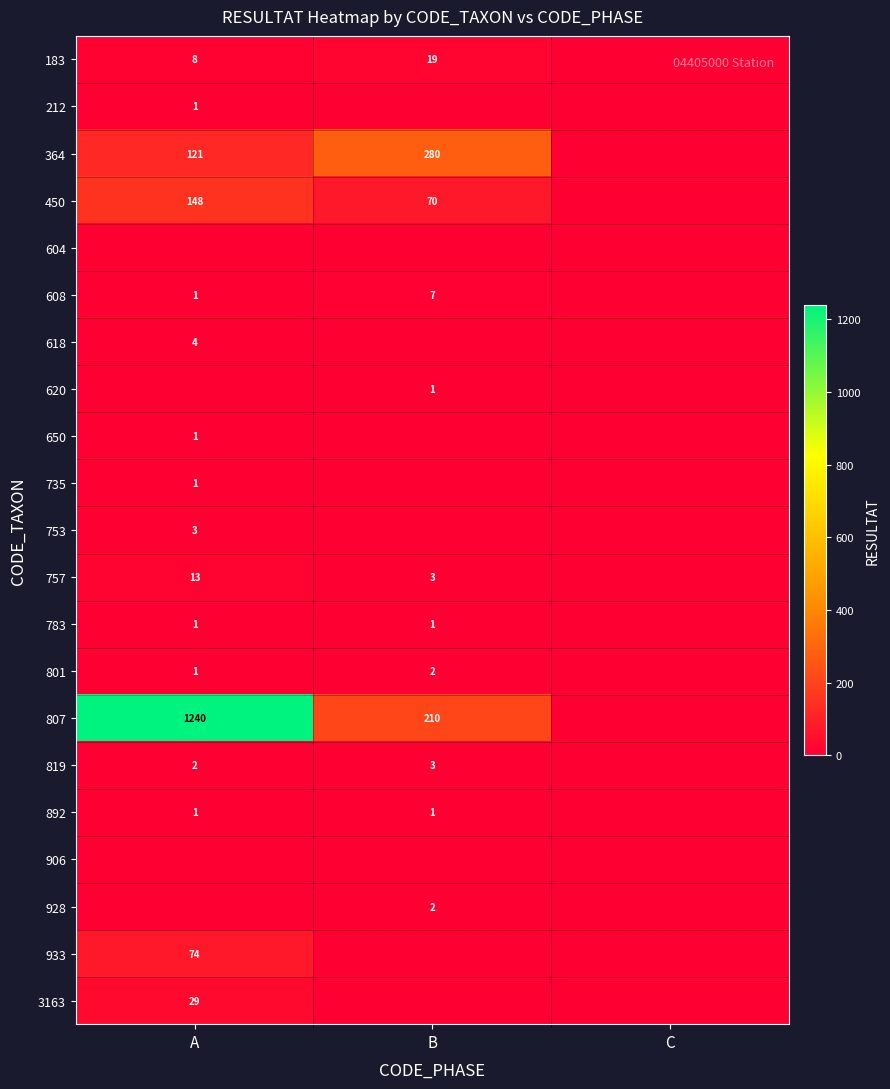

Is the value of 450 at A greater than the value of 933 at A?

Yes